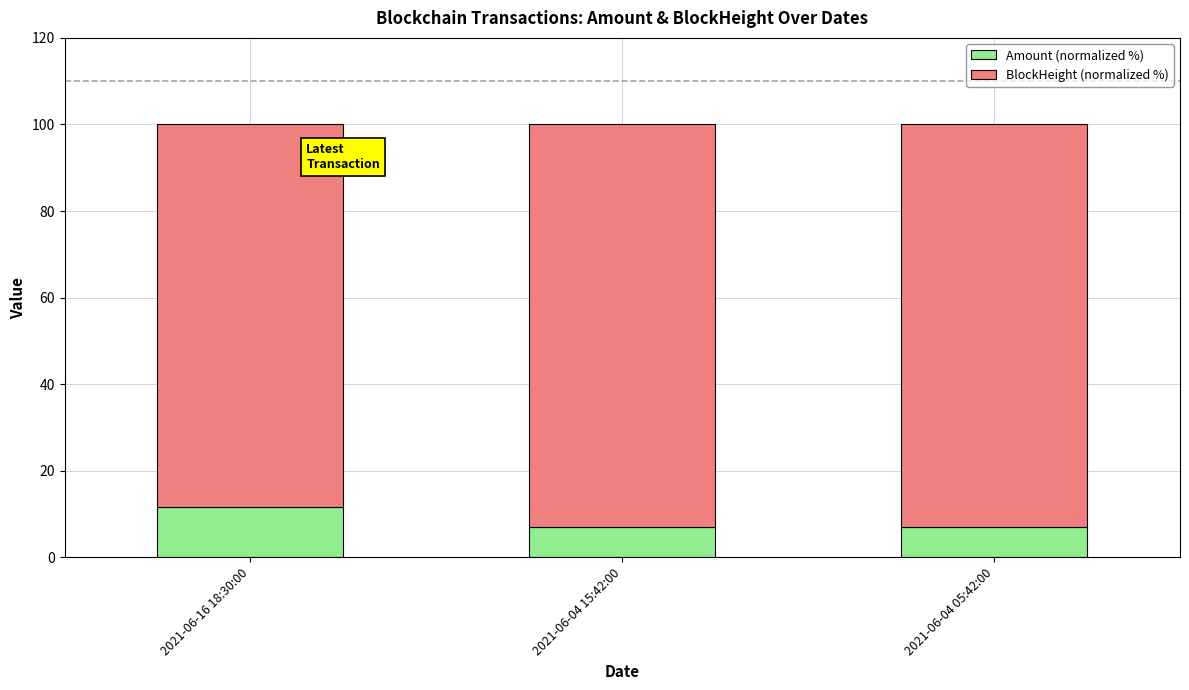

What is the difference between the Amount (normalized %) values at 2021-06-16 18:30:00 and 2021-06-04 05:42:00?

4.5